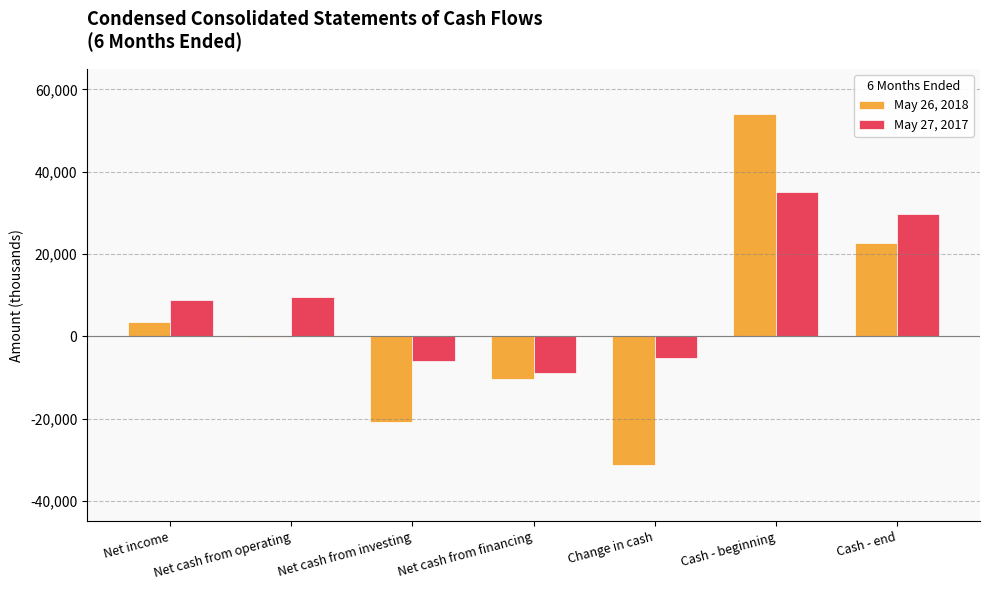

At which category is the sum across all series the highest?

Cash - beginning